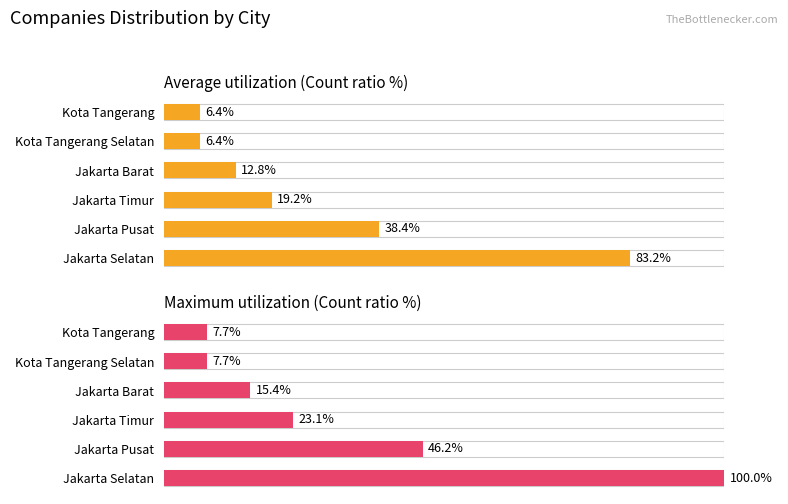

At how many categories does at least one series exceed 31?

2